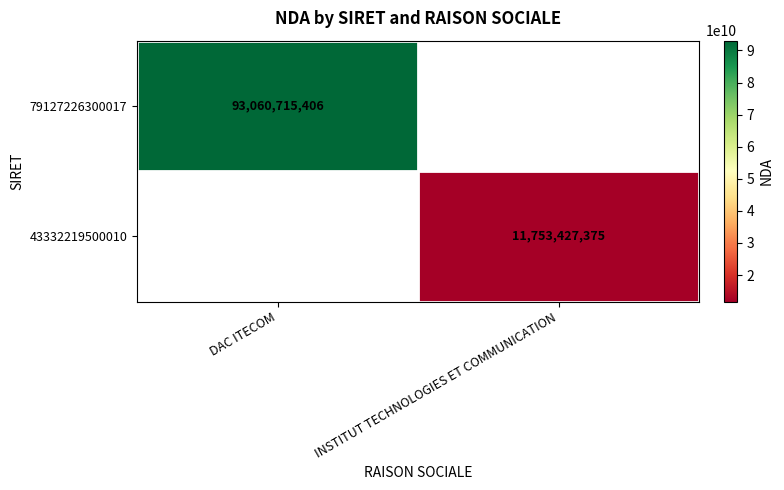

The value of 43332219500010 at INSTITUT TECHNOLOGIES ET COMMUNICATION is 11753427375. True or false?

True